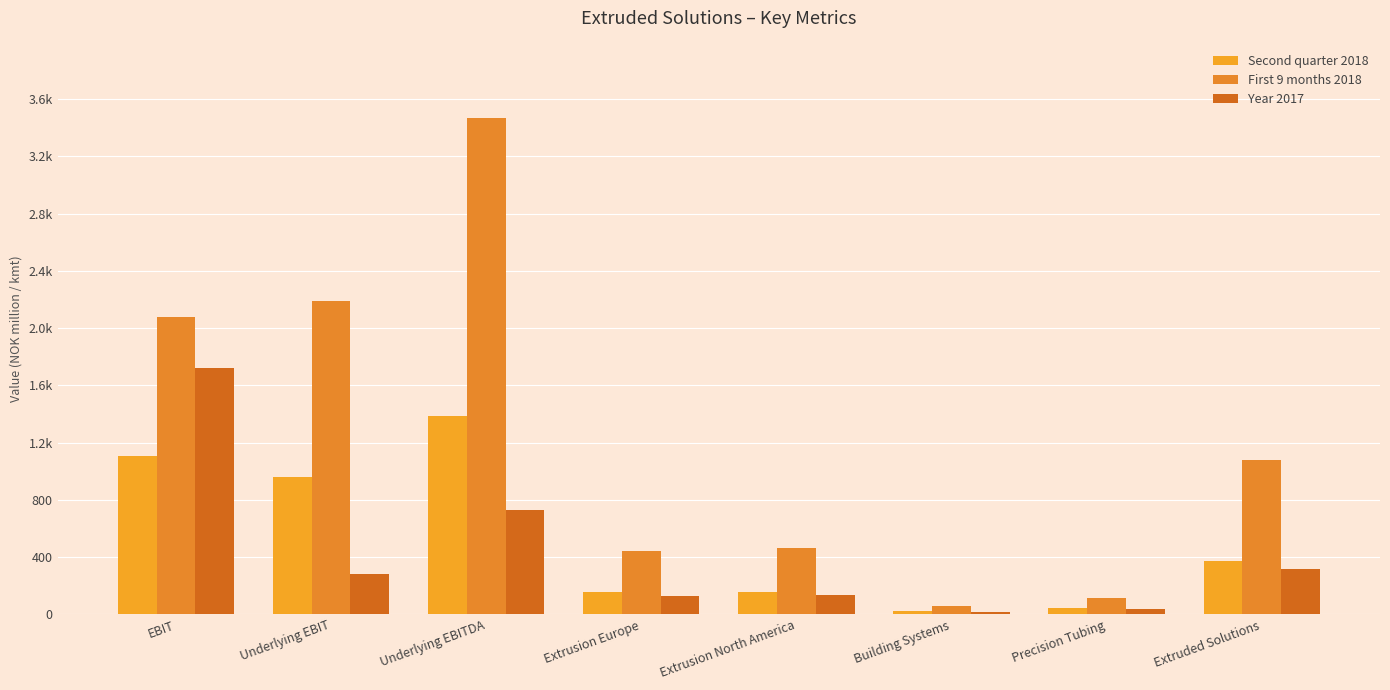

What is the difference between the Year 2017 values at Precision Tubing and EBIT?

1688.0